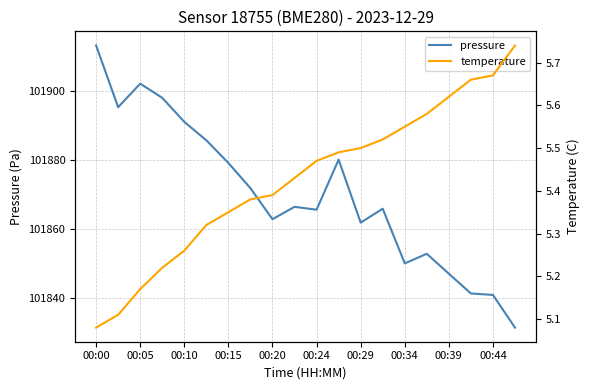

The pressure series shows 101891.1 at 00:10. True or false?

True